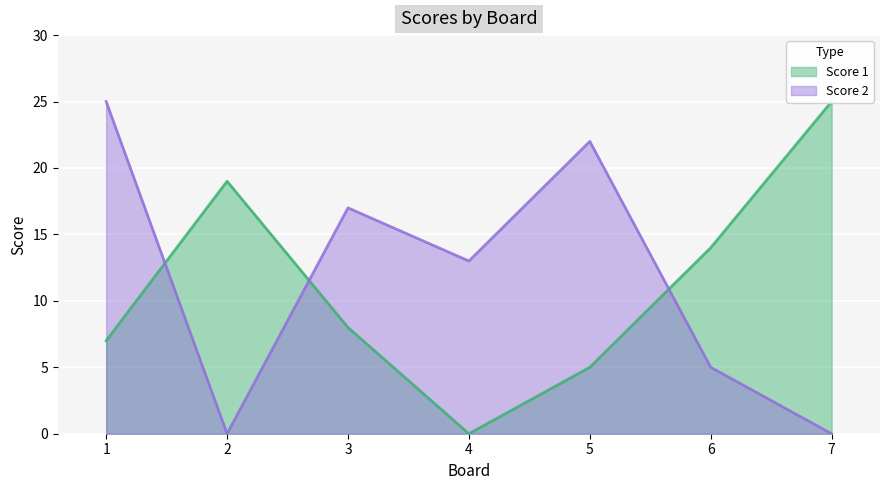

Which label corresponds to the largest value in the chart?

7